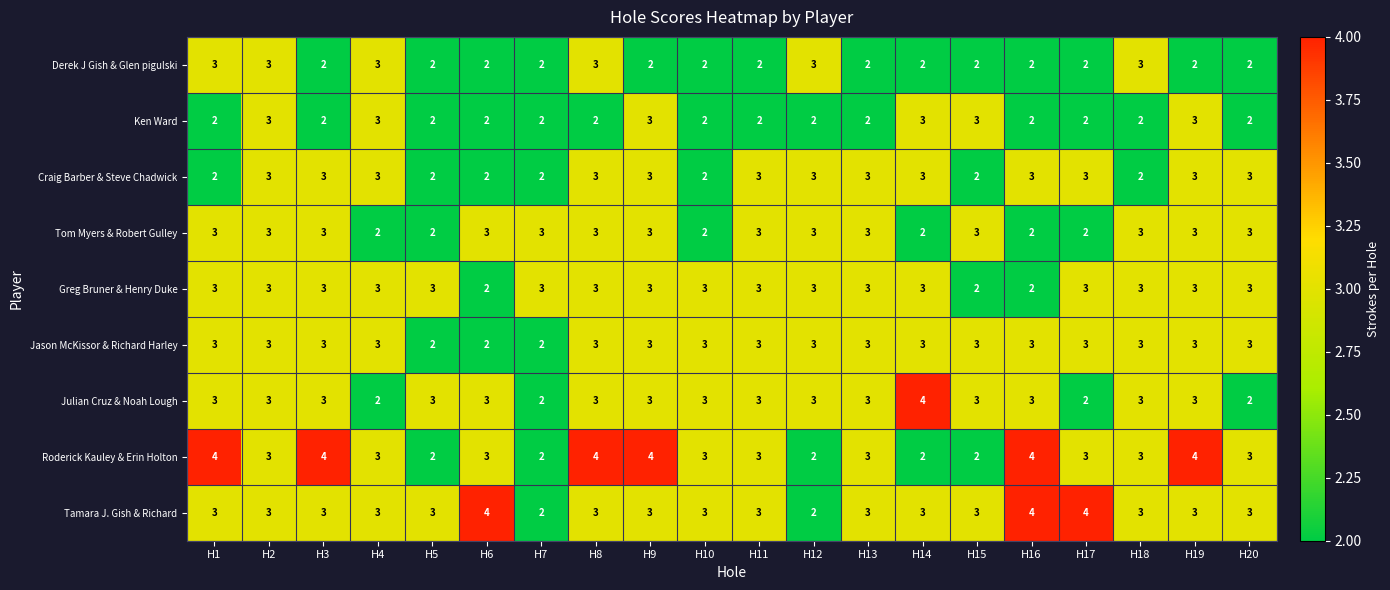

What is the sum of all Greg Bruner & Henry Duke values?

57